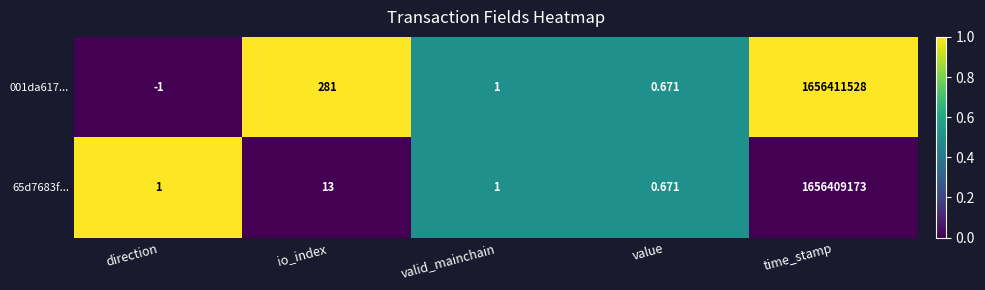

Which series has the widest spread of values?

001da617...